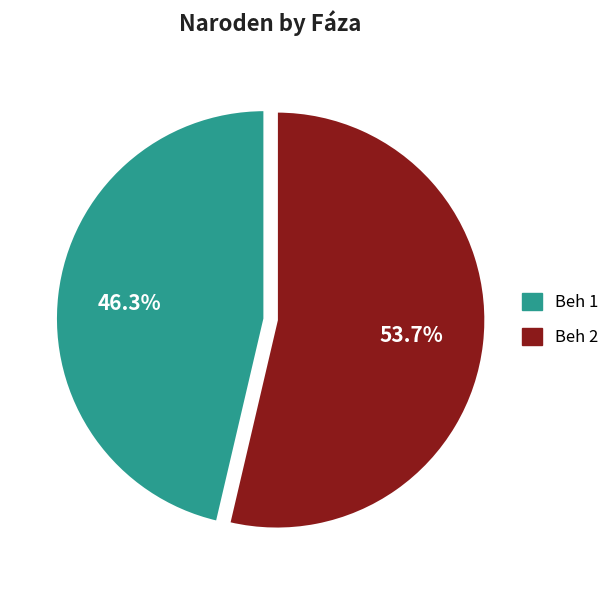

Which slice is the smallest?

Beh 1